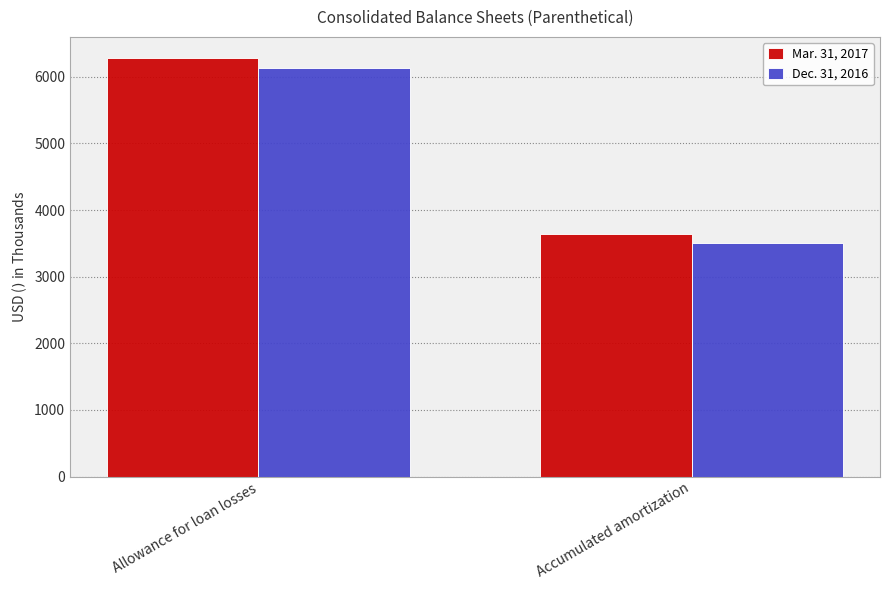

List the series in order of their peak value, lowest first.

Dec. 31, 2016, Mar. 31, 2017